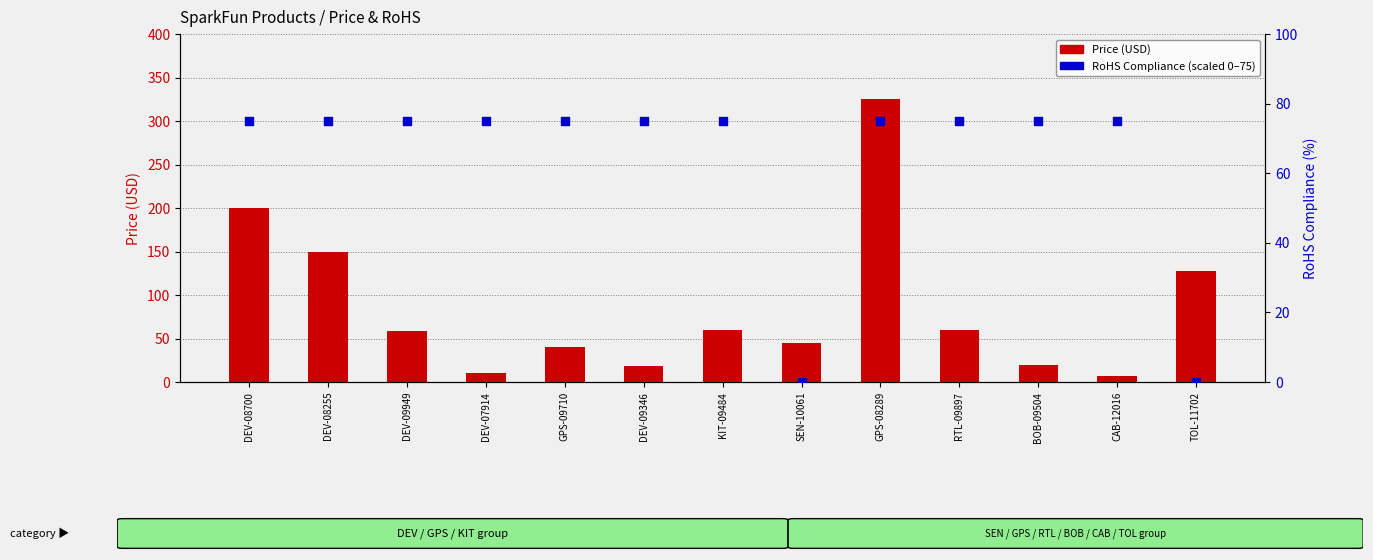

Which series has the largest total across all categories?

Price (USD)